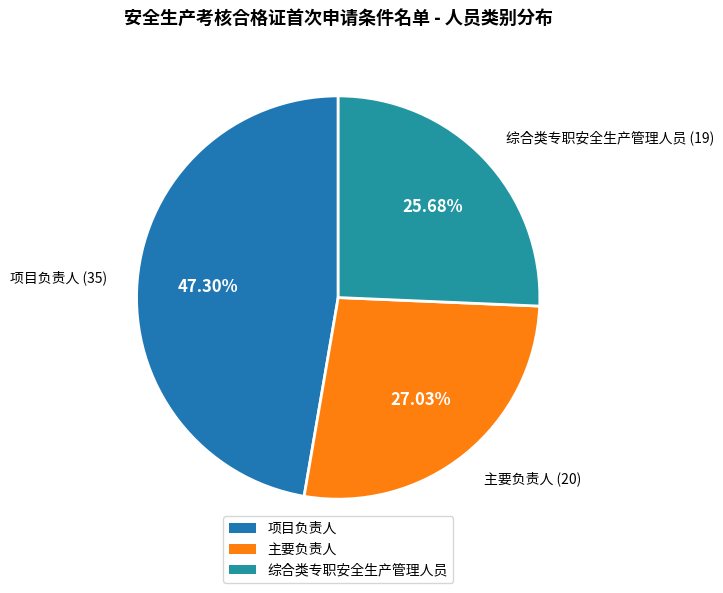

Between 综合类专职安全生产管理人员 and 项目负责人, which is larger?

项目负责人